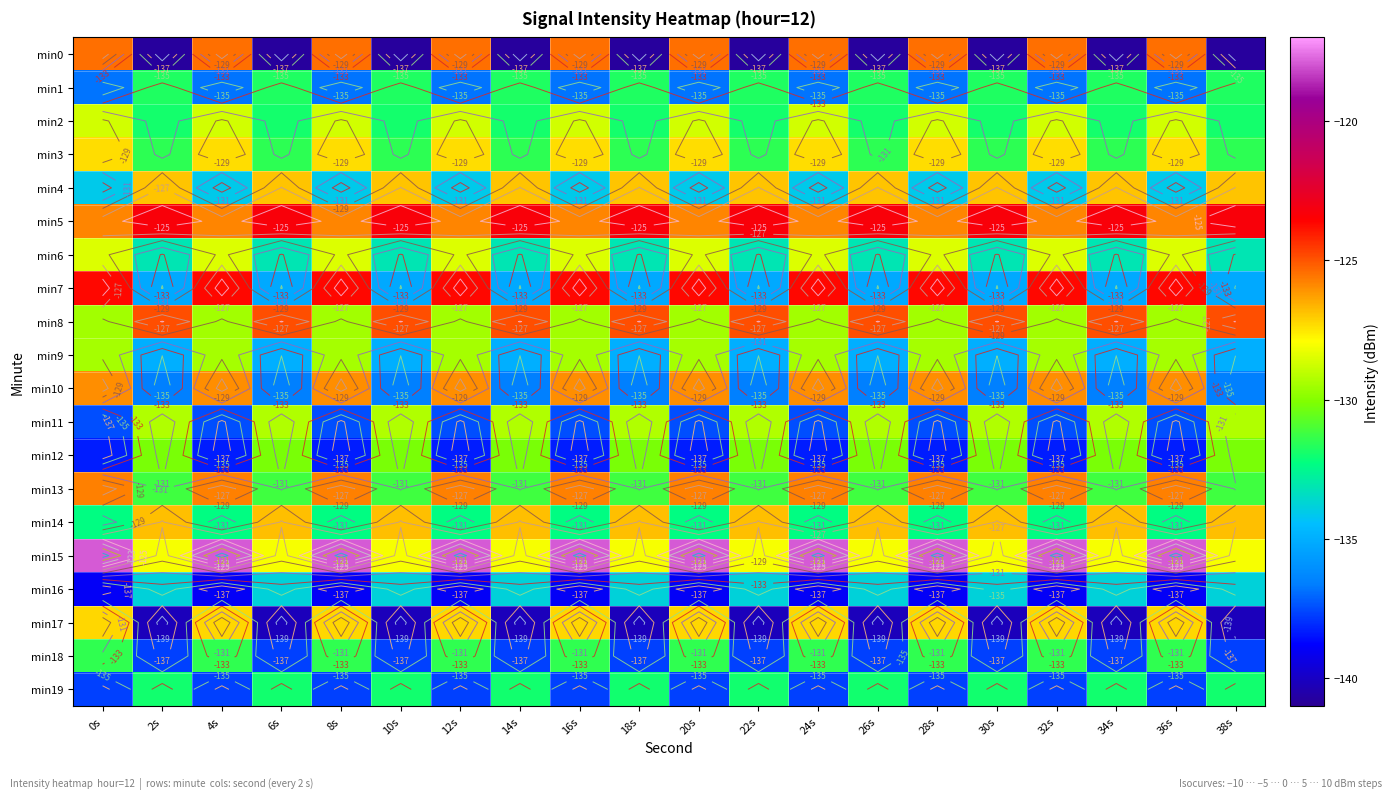

Where is min6 nearest to the value -130?

0s